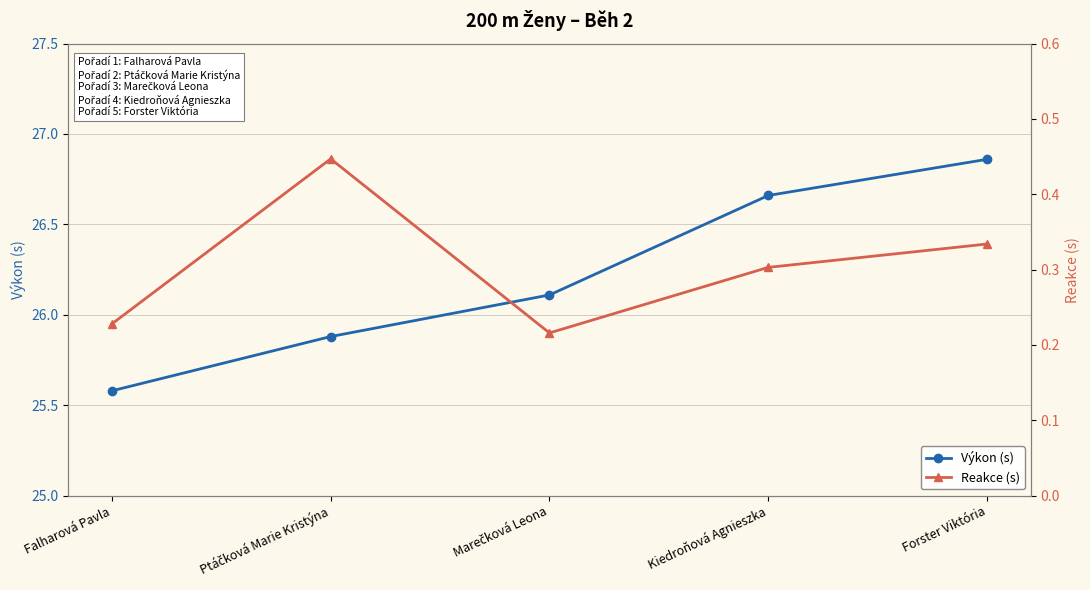

What is the average value of the Reakce (s) series?

0.3